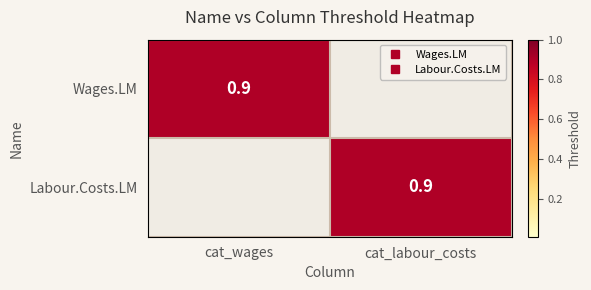

Between cat_wages and cat_labour_costs, which series saw the biggest shift?

Wages.LM